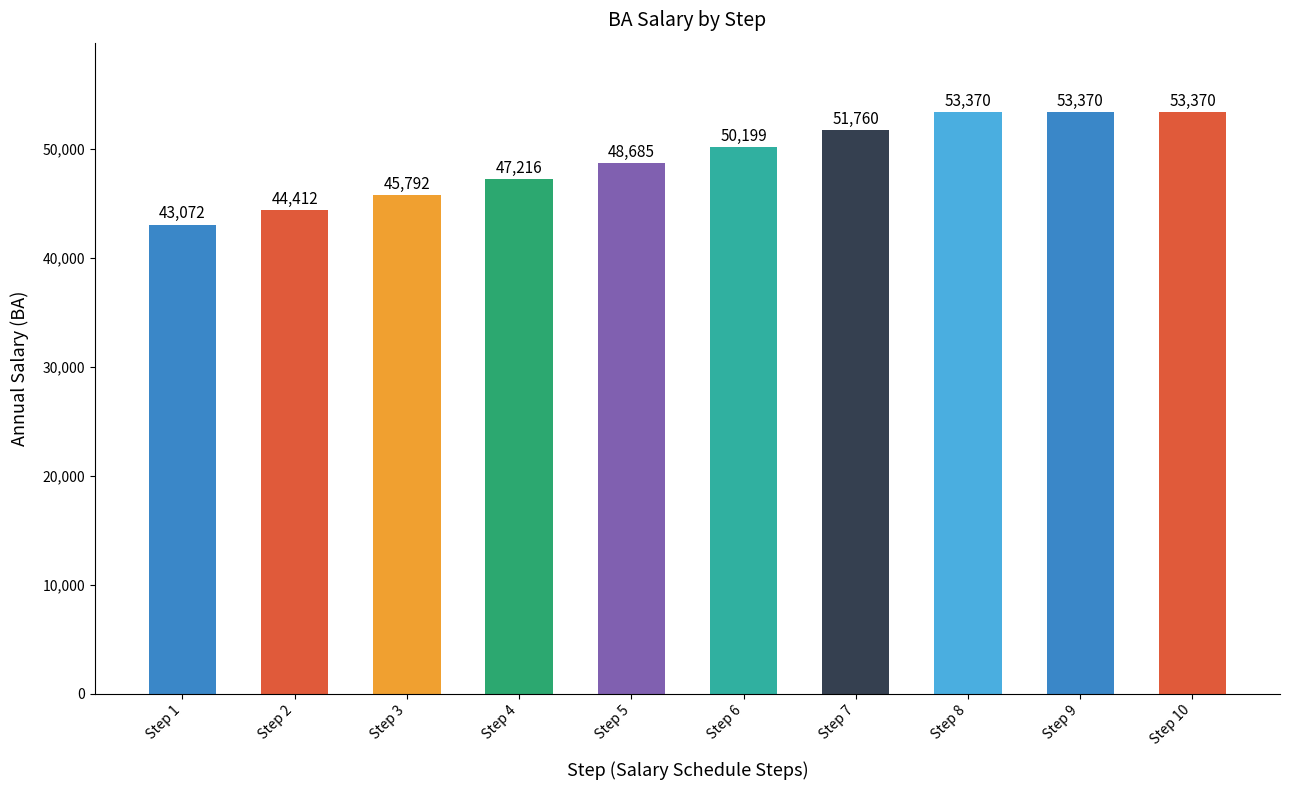

True or false: the data shows 13039 at Step 7.

False